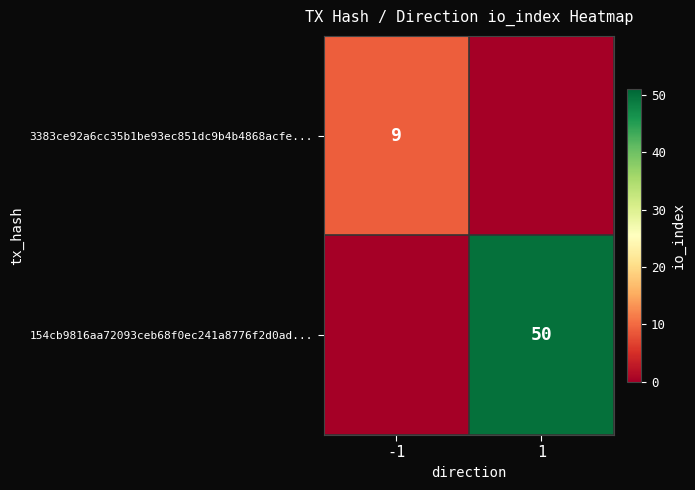

The value of 154cb9816aa72093ceb68f0ec241a8776f2d0ad... at 1 is 50. True or false?

True